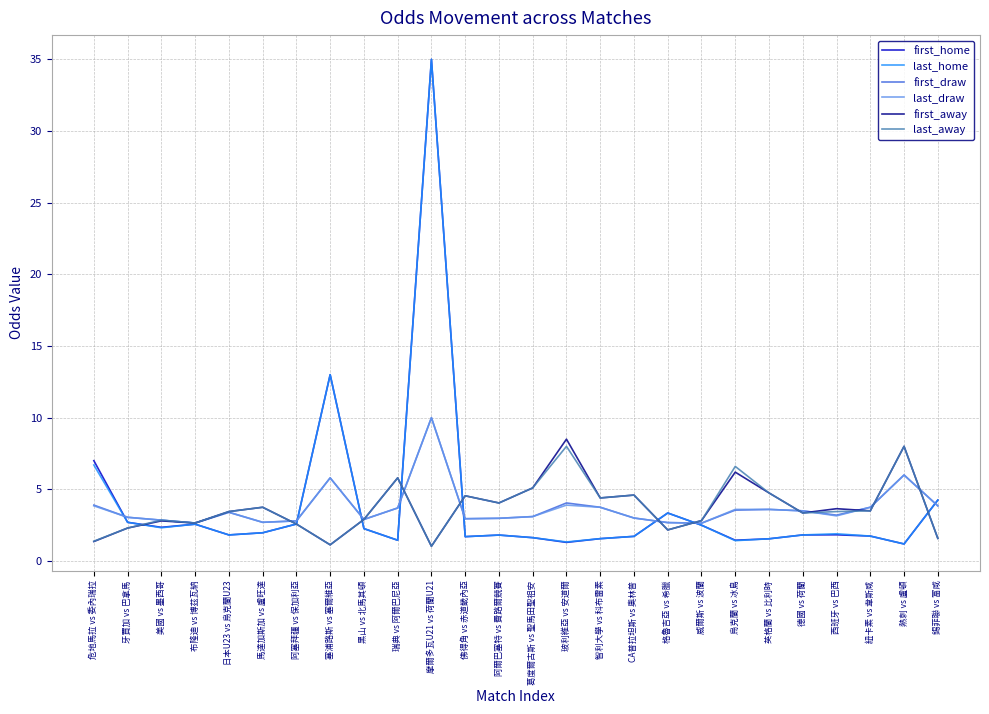

What is the sum of all last_home values?

101.8